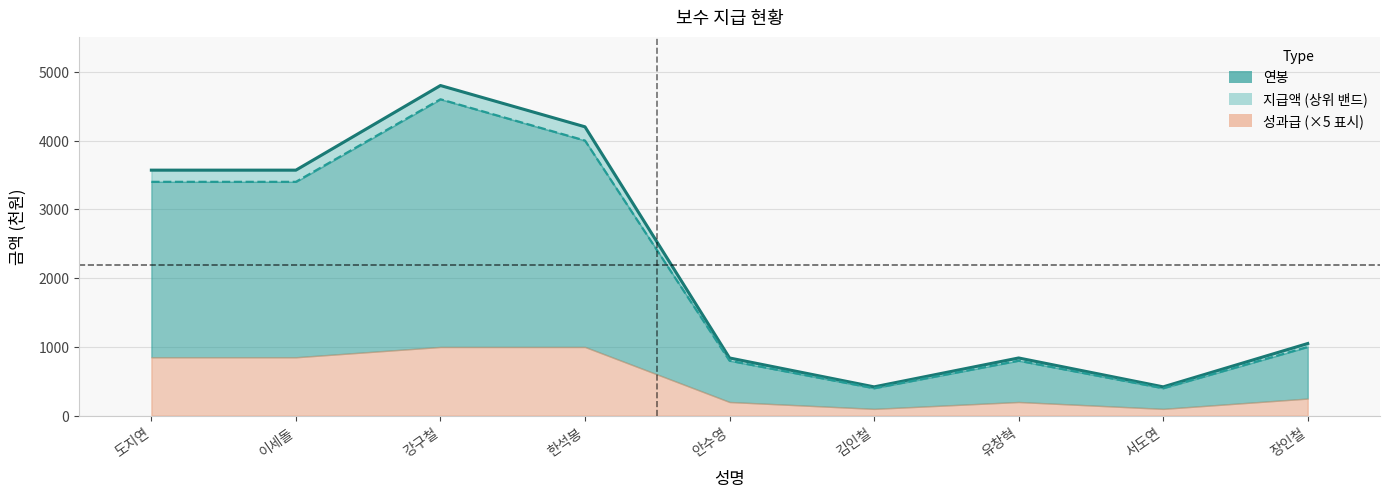

Reading left to right, extract all data points from this chart.

3570	3570	4800	4200	840	420	840	420	1050